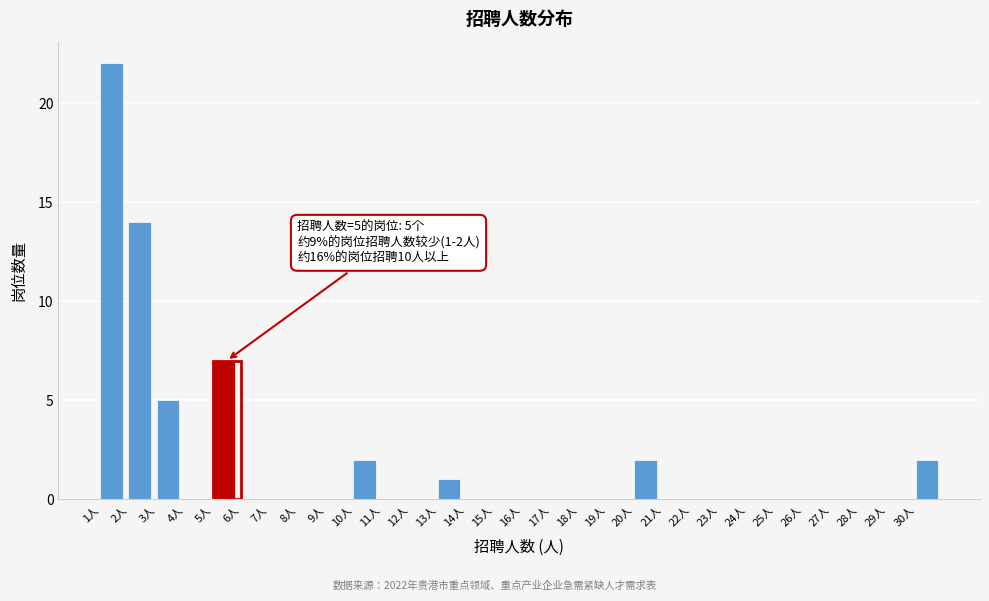

Over which range of the x-axis is the bar tallest?

1 to 2